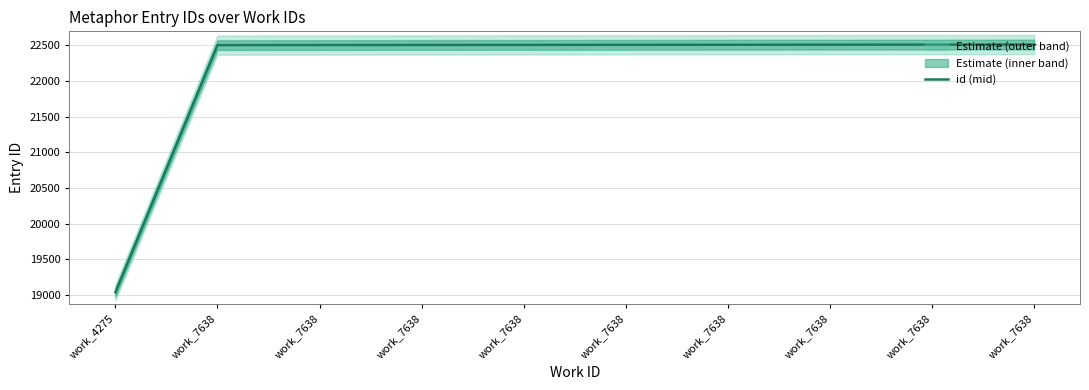

What is the value of the 9th point from the left?

22502